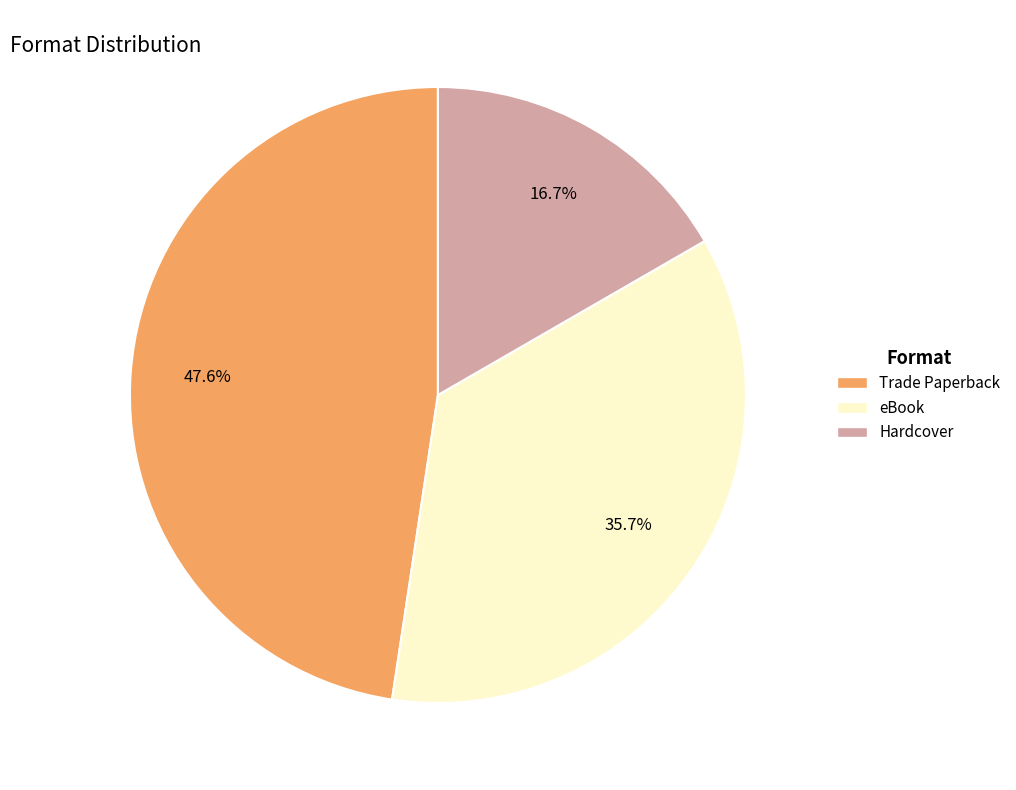

Which has a higher value, Hardcover or eBook?

eBook